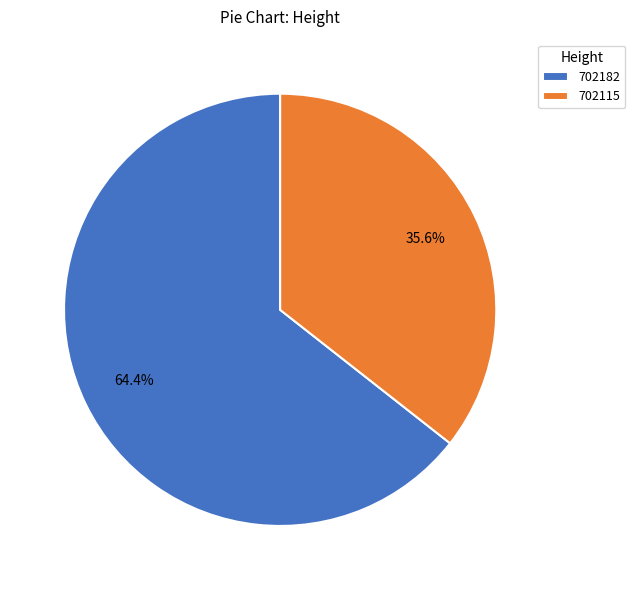

To the nearest percent, what percentage of the pie is 702115?

36%